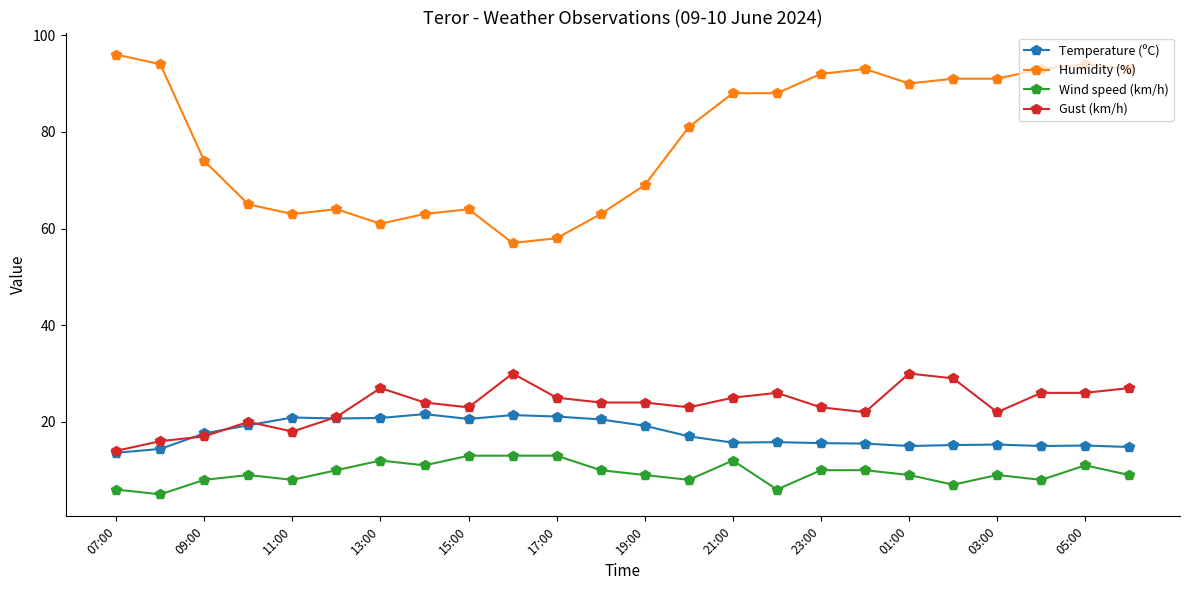

What is the minimum value for Gust (km/h)?

14.0